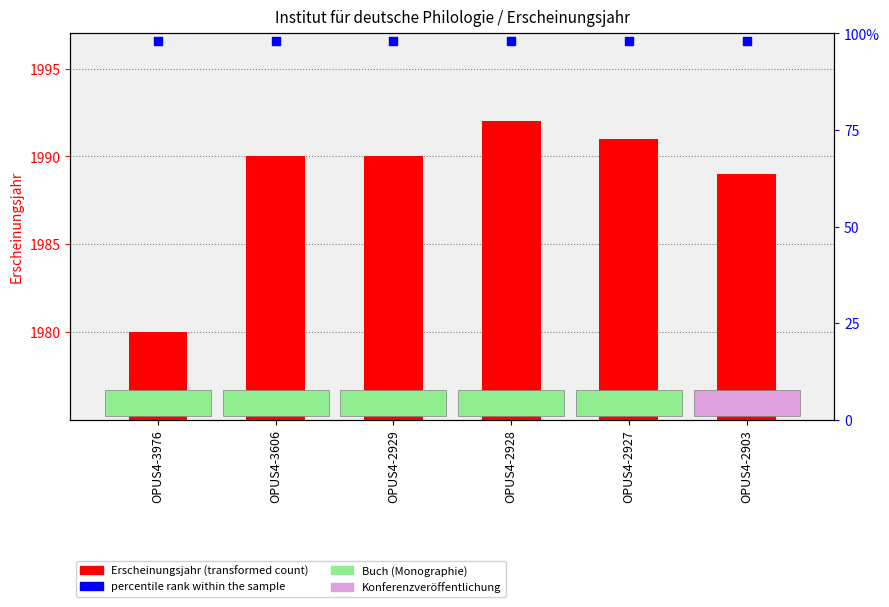

Is the value of percentile rank within the sample at OPUS4-3976 greater than the value of Erscheinungsjahr at OPUS4-2903?

No